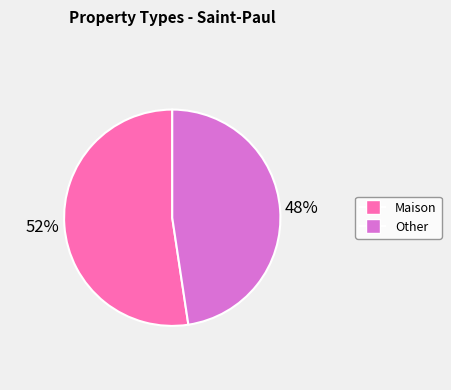

To the nearest percent, what is the average slice percentage?

50%